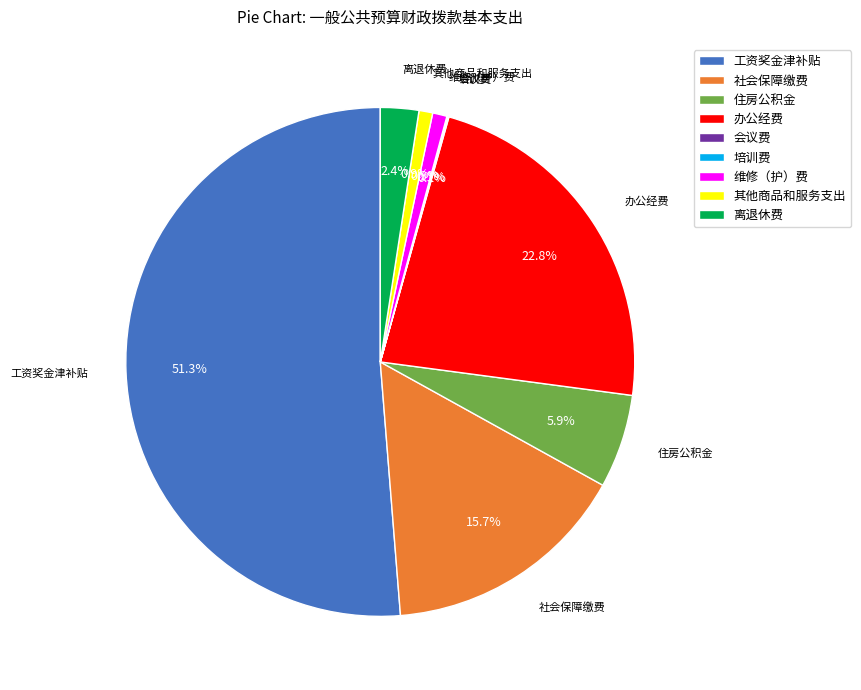

Which slice is the largest?

工资奖金津补贴